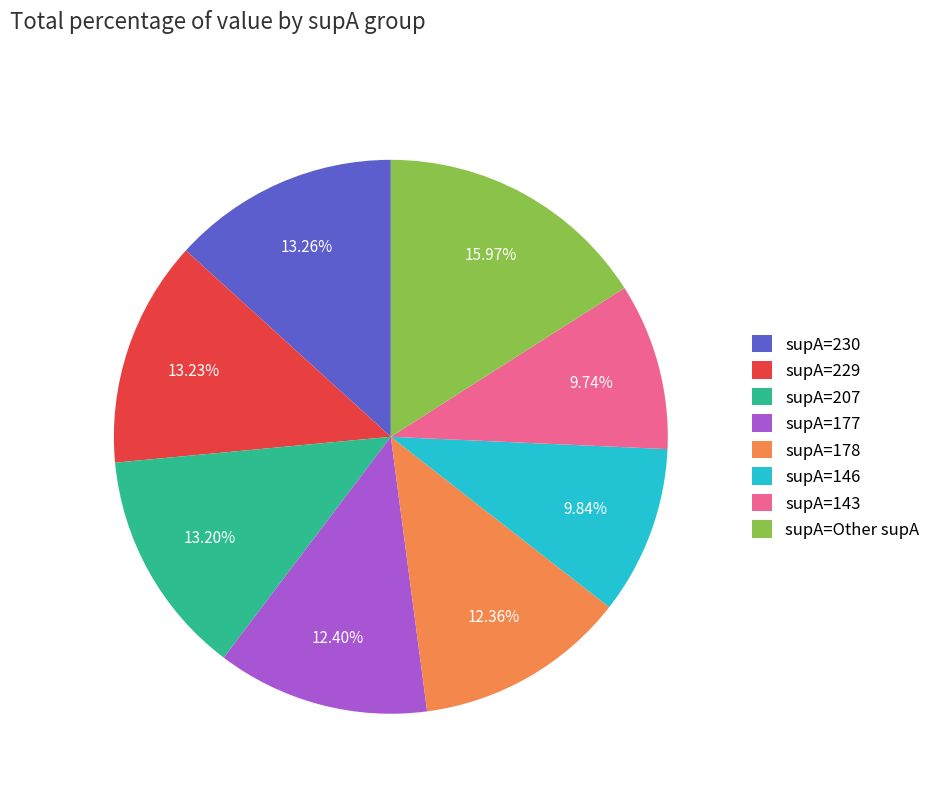

To the nearest percent, what is the average slice percentage?

12%